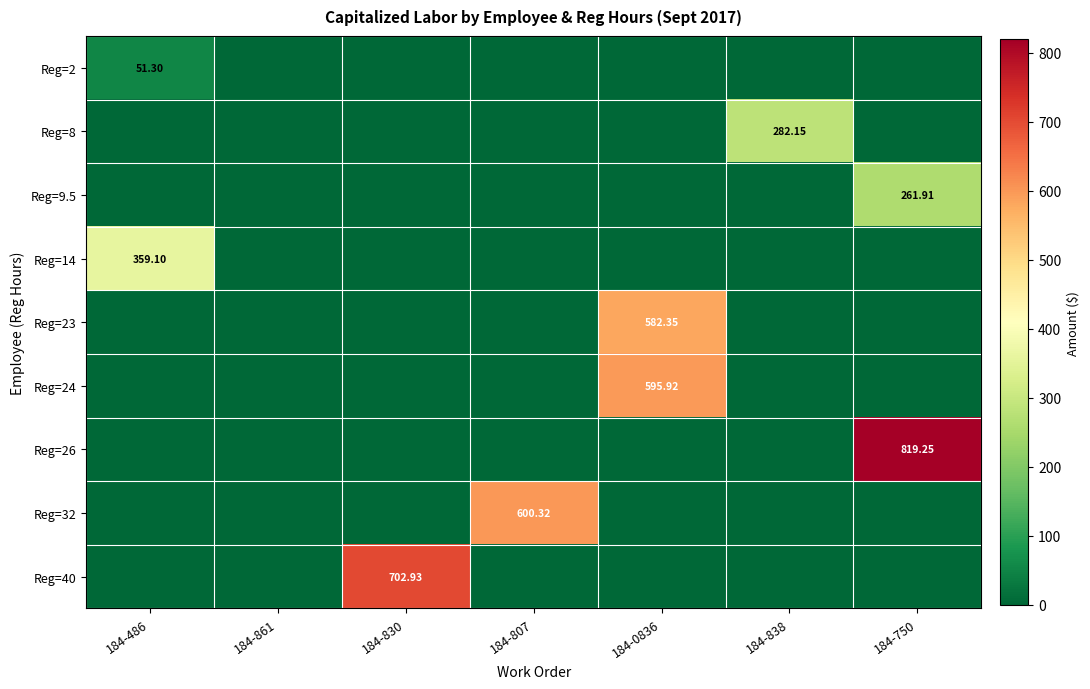

At 184-861, list the series in order from smallest to largest.

Reg=2, Reg=8, Reg=9.5, Reg=14, Reg=23, Reg=24, Reg=26, Reg=32, Reg=40